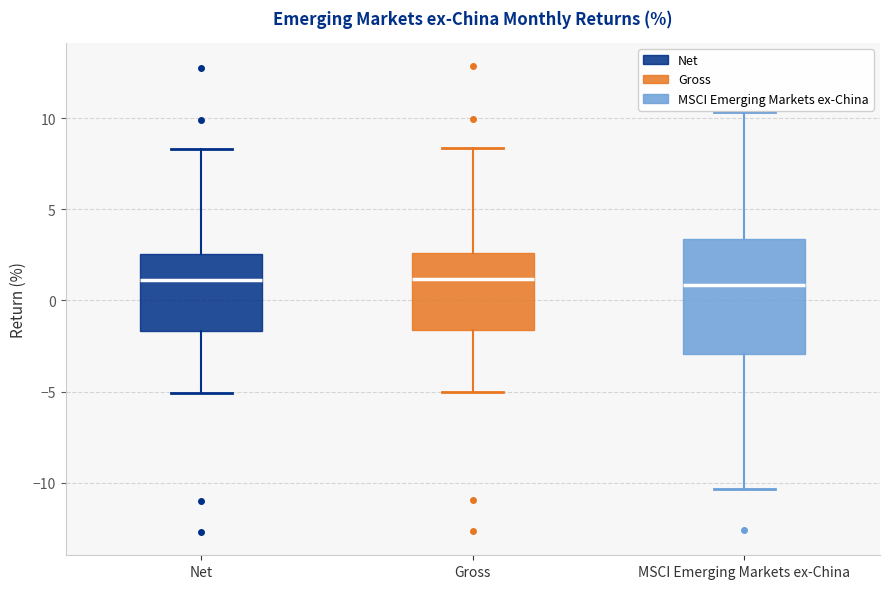

Where does the median line of the box for Net sit on the y-axis? The values are not printed on the chart, so give them approximately, as read against the axis.

1.0